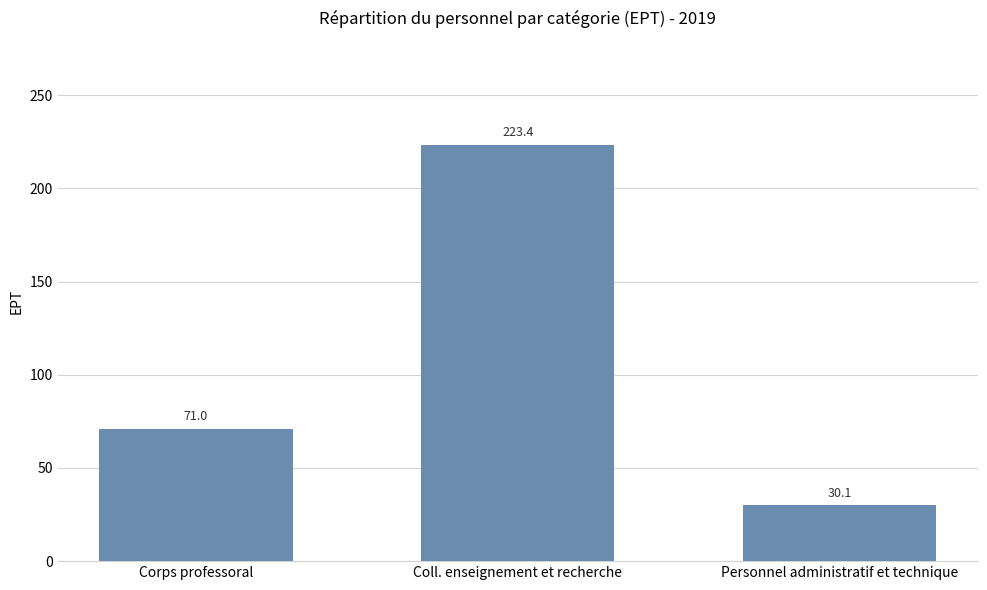

What is the maximum value shown in the chart?

223.4